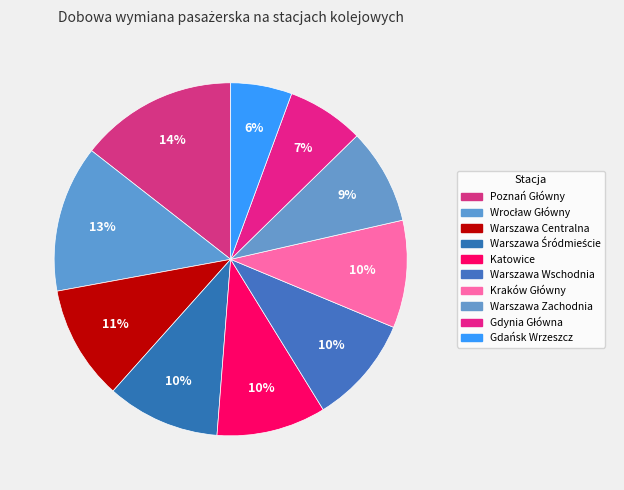

To the nearest percent, what is the combined percentage of Warszawa Śródmieście and Kraków Główny?

20%